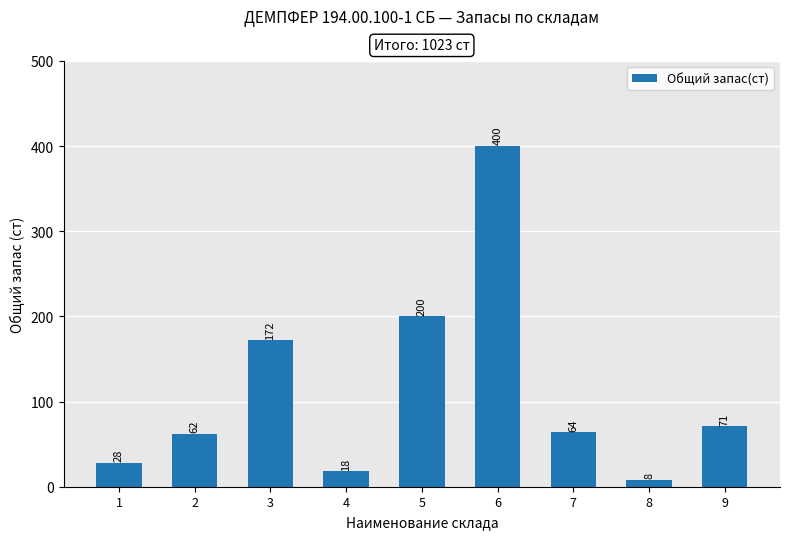

What is the difference between the values at 7 and 8?

56